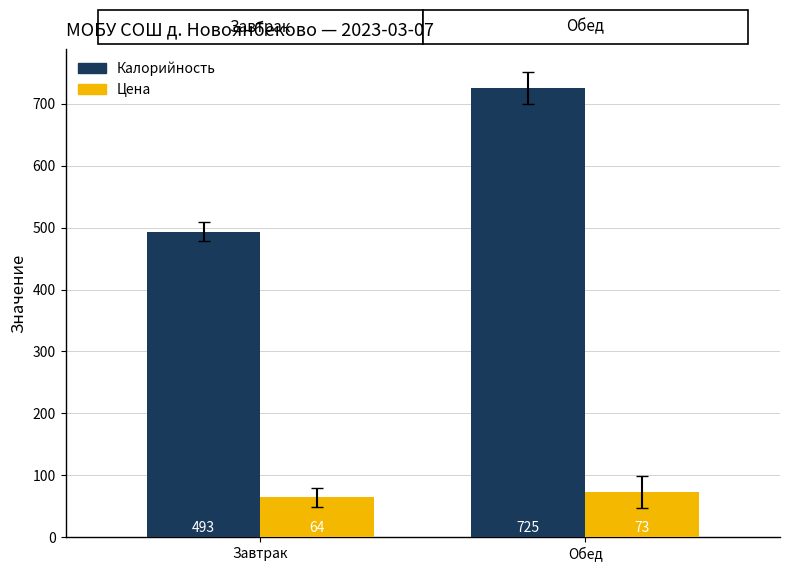

The Калорийность series shows 493.0 at Завтрак. True or false?

True